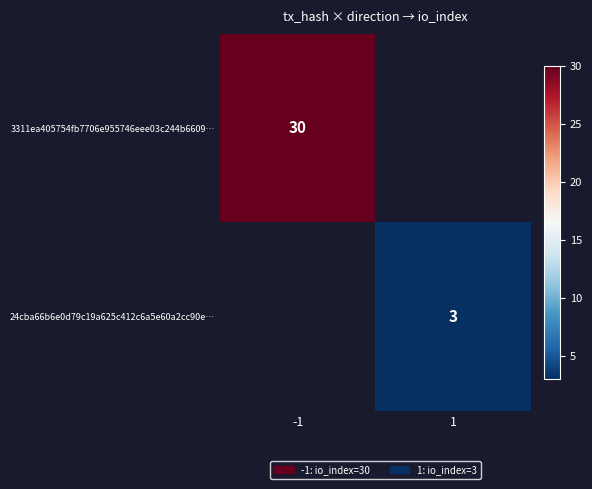

Is it true that 3311ea405754fb7706e955746eee03c244b6609… equals 30 at -1?

True